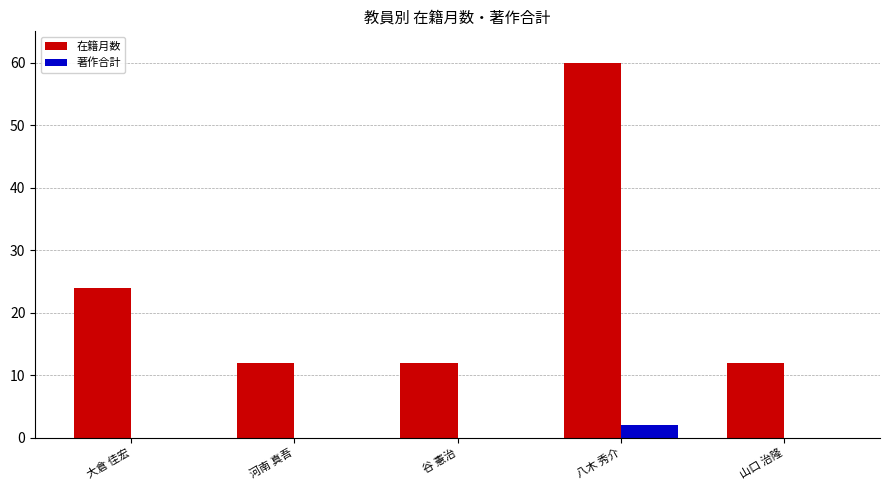

What is the highest value of the 著作合計 series?

2